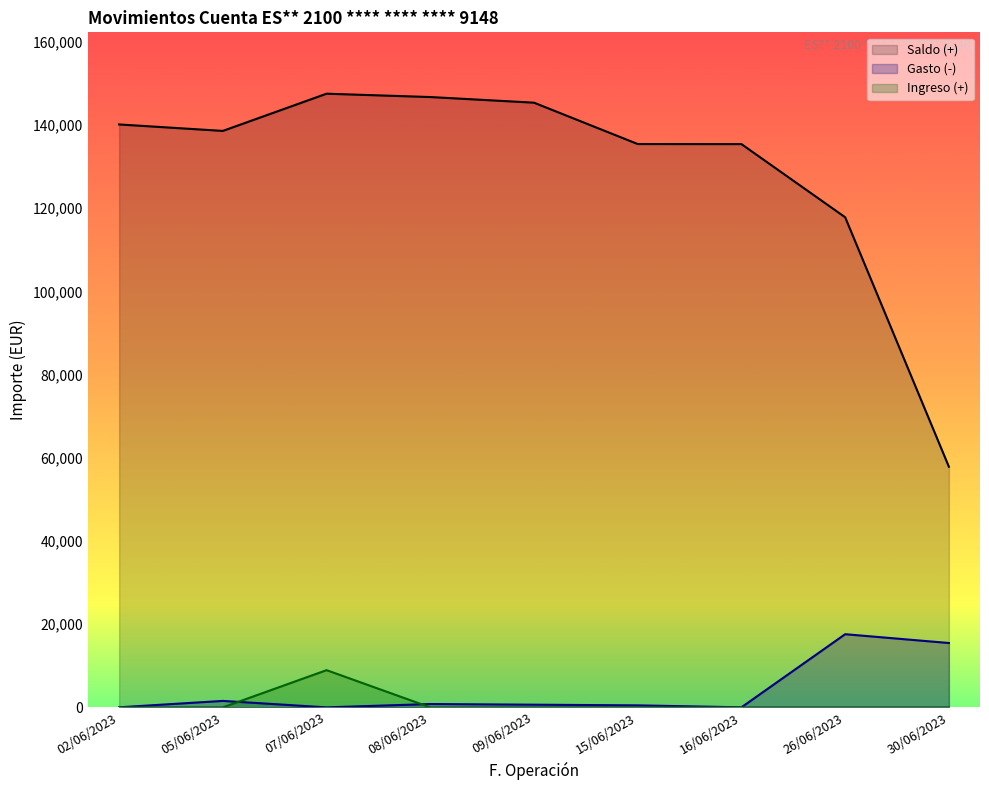

What position from the left is 05/06/2023?

2